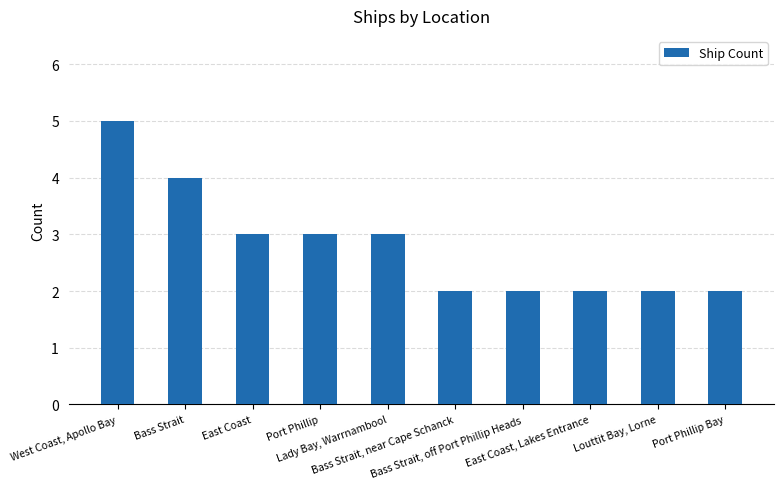

What is the sum of all values?

28